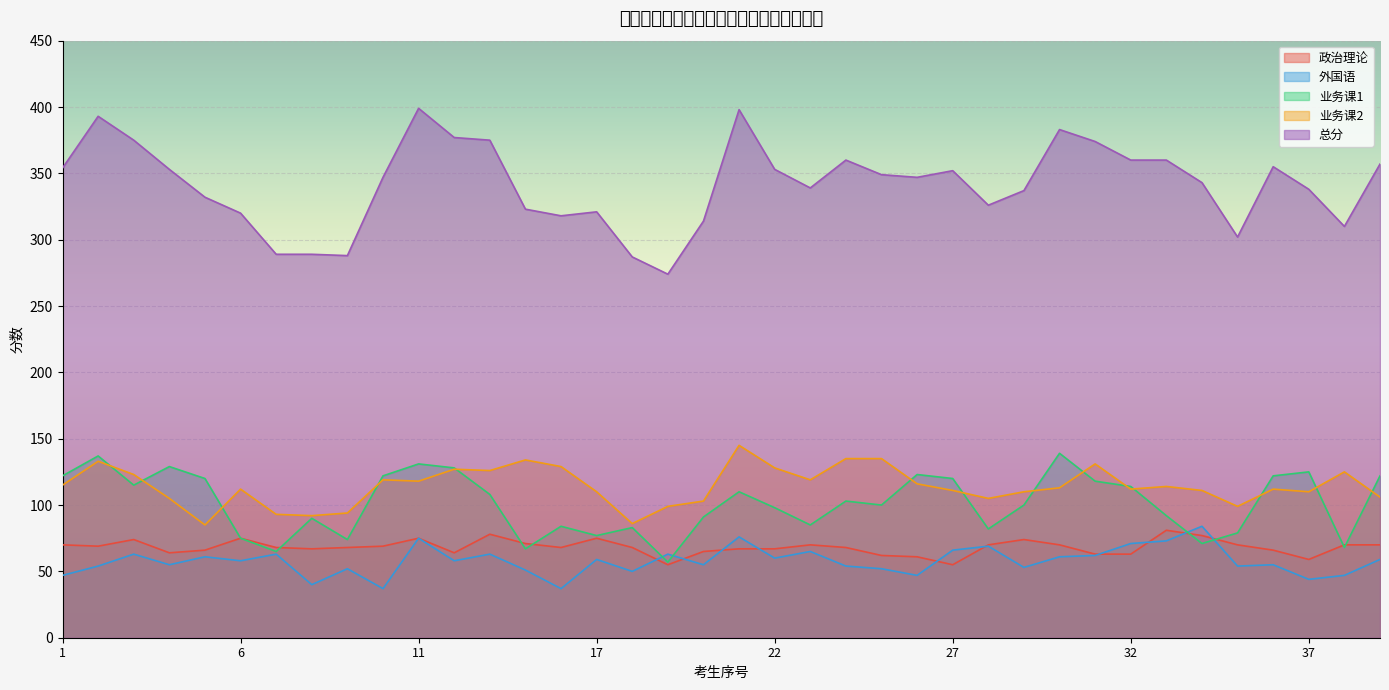

What is the spread (max minus min) of values at 39?

298